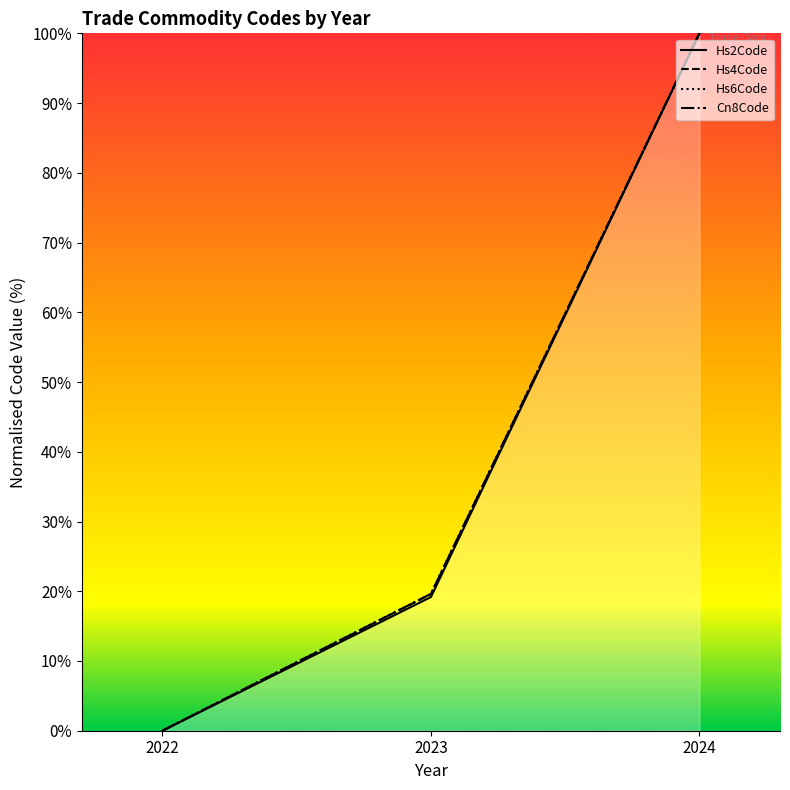

Between 2023 and 2024, which is larger?

2024